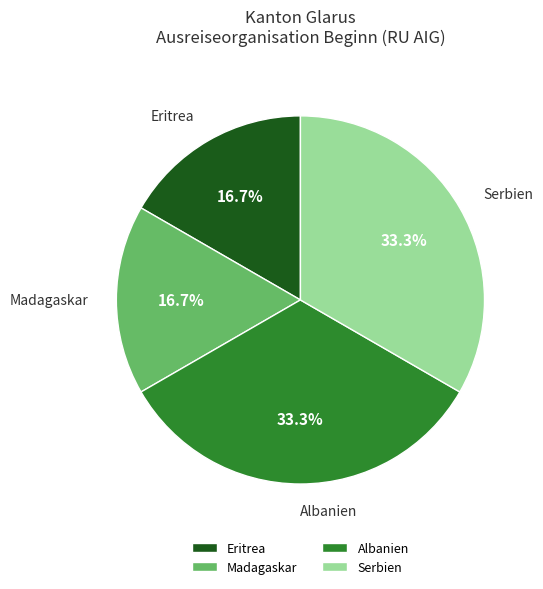

How much of the chart is everything except Serbien?

66.7%